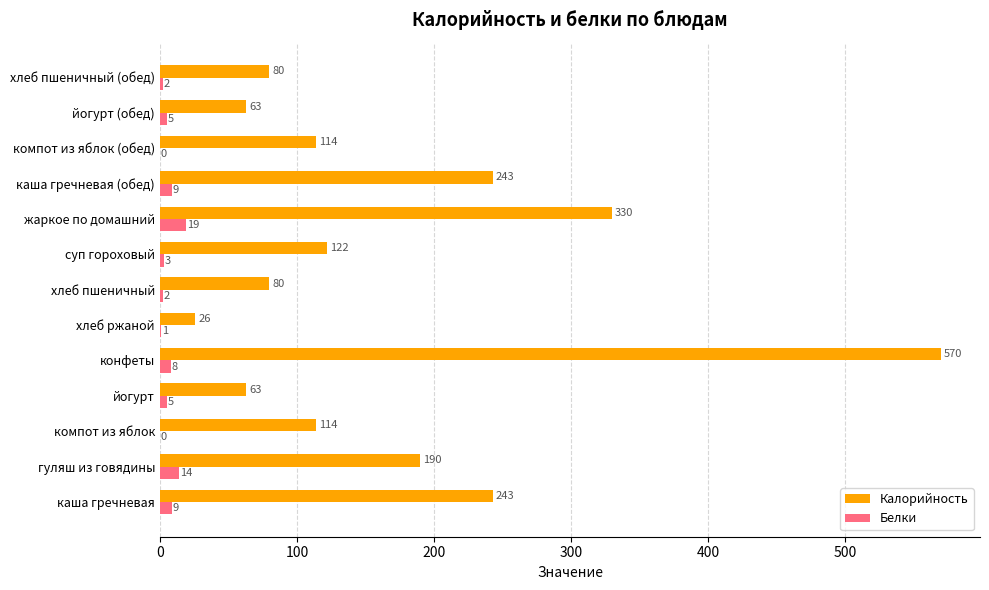

What is the approximate value of Калорийность at конфеты, to the nearest 100?

600